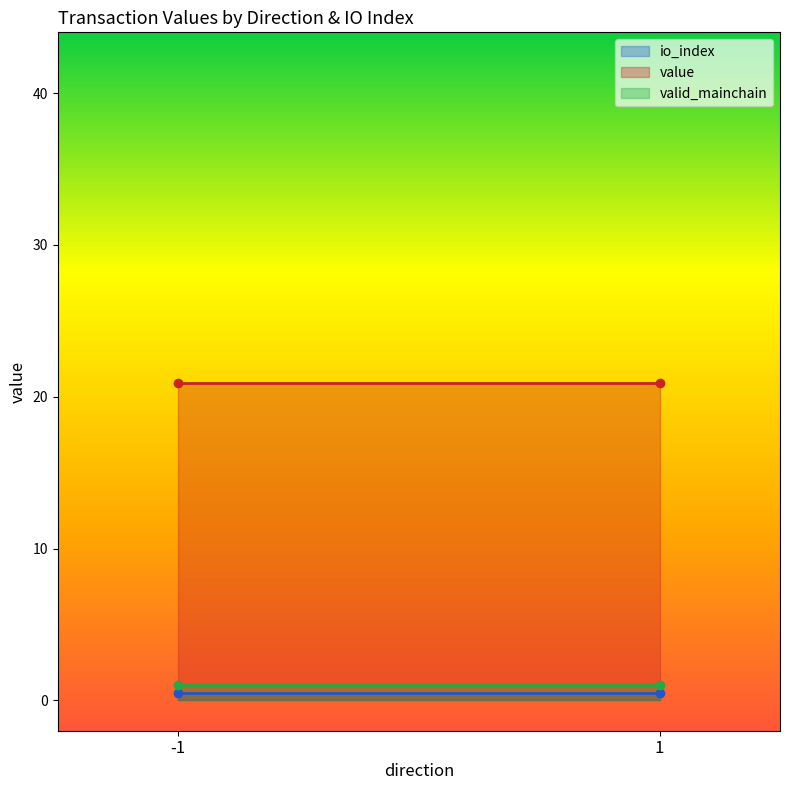

Where is value nearest to the value 20?

-1_0